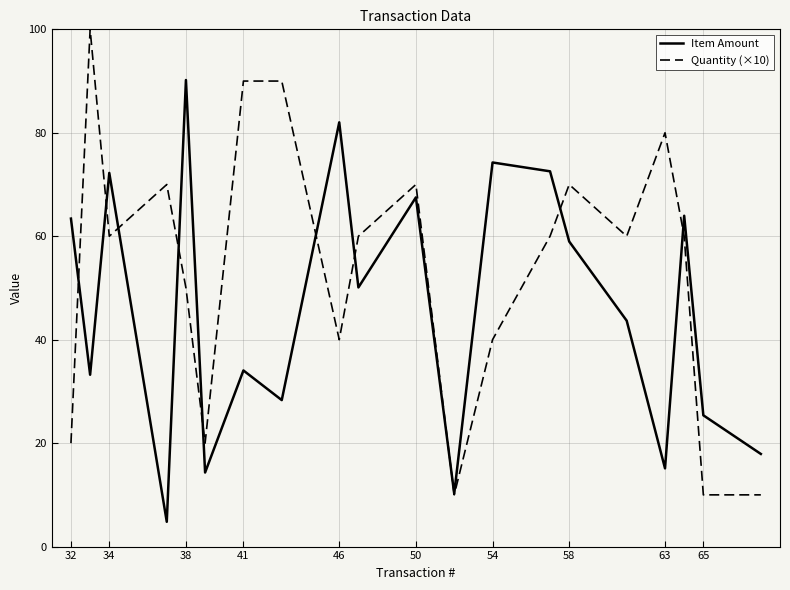

Which series has the largest total across all categories?

Quantity (×10)